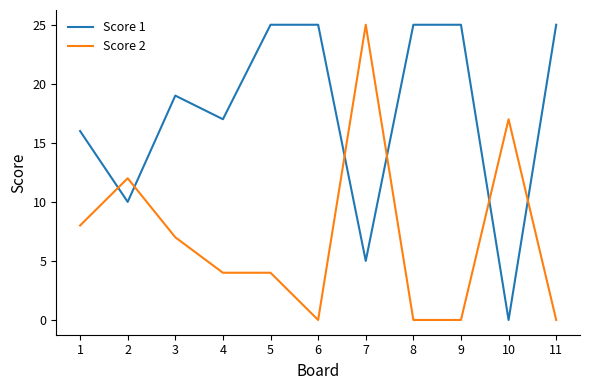

What is the difference between the maximum and minimum values in the Score 2 series?

25